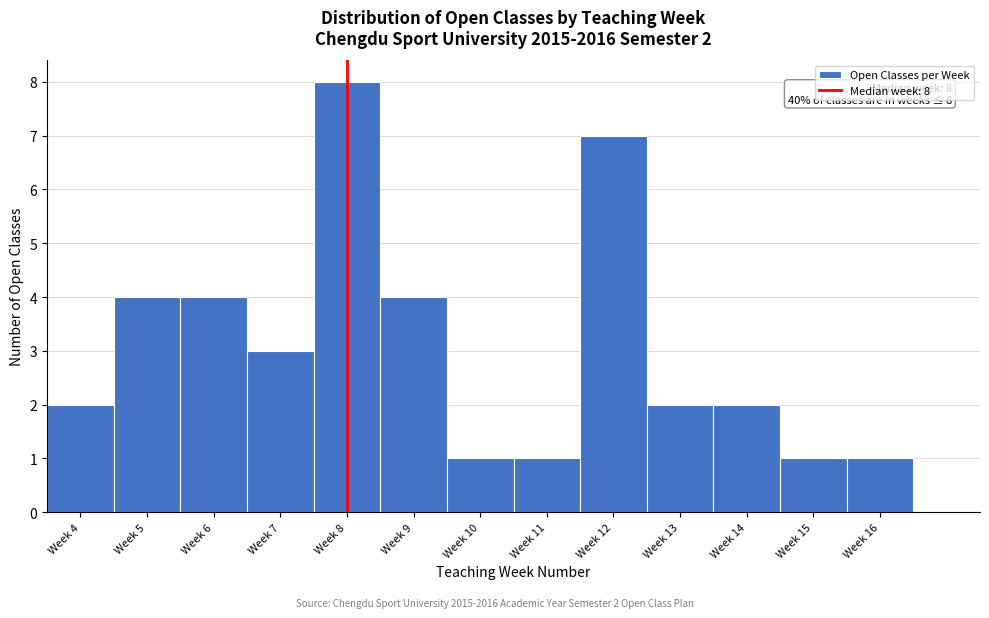

Reading left to right, list all the values displayed in this chart.

2	4	4	3	8	4	1	1	7	2	2	1	1